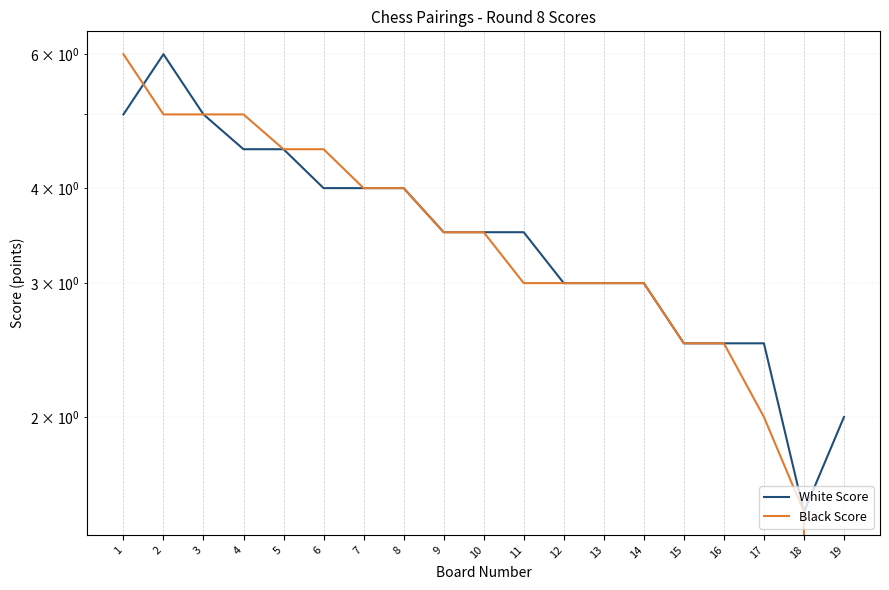

Where is the first local minimum for White Score?

18